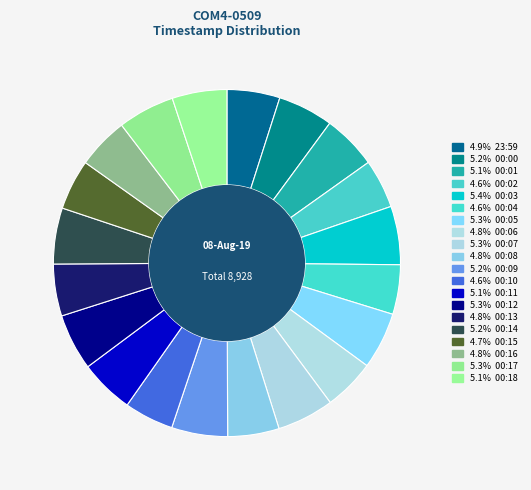

Which slice is the largest?

00:03